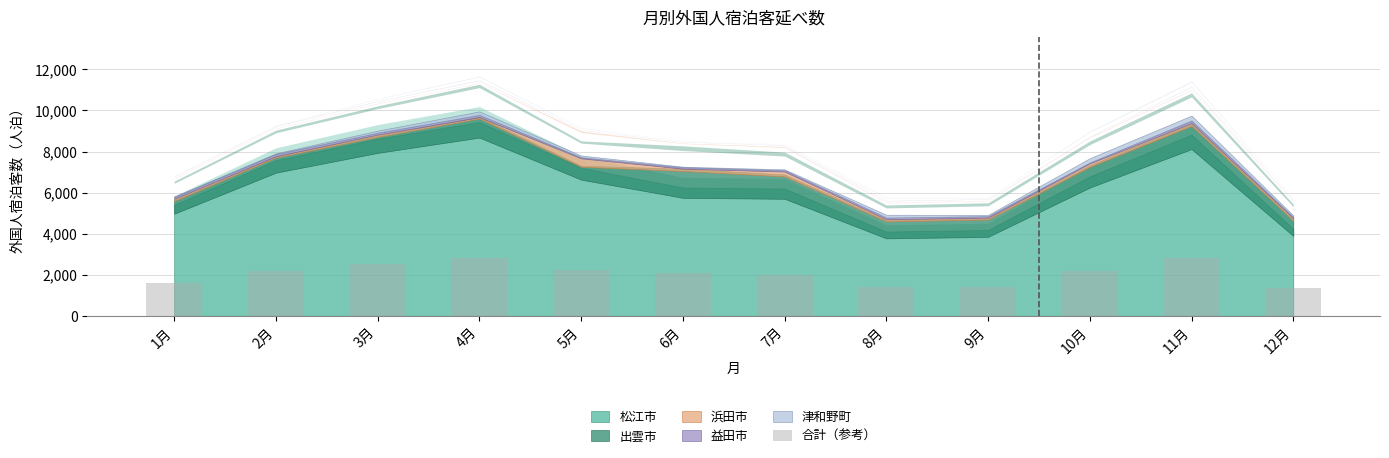

What is the maximum value shown in the chart?

2832.0